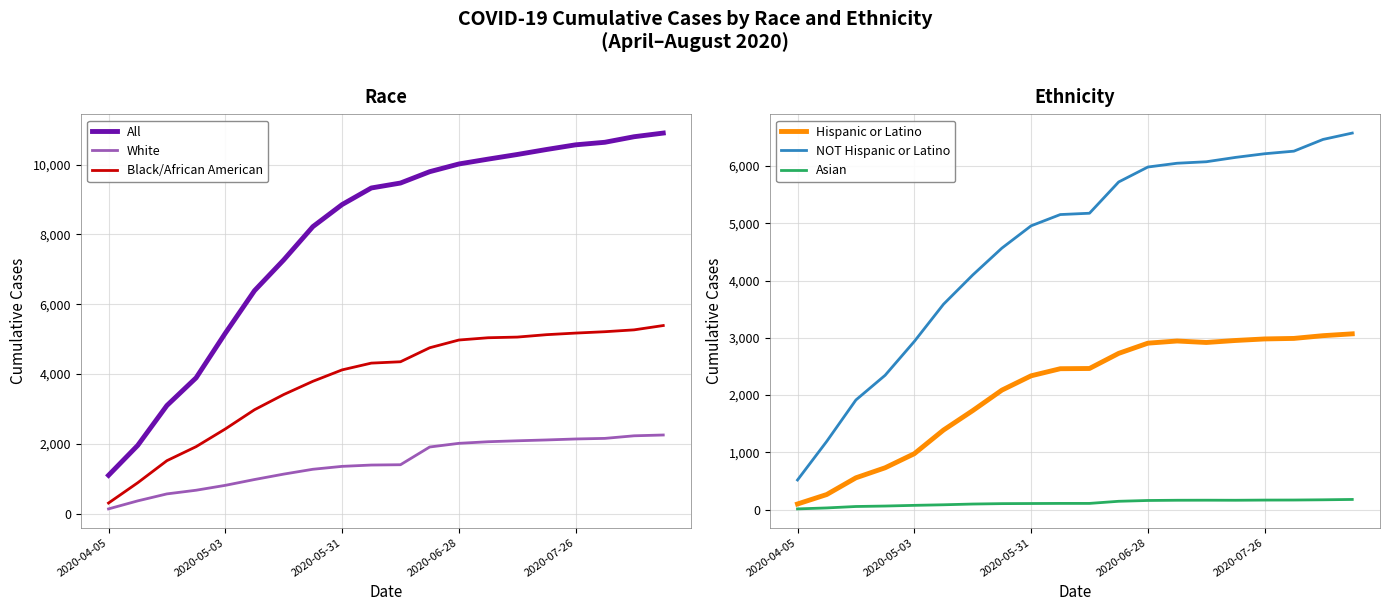

What is the greatest value displayed?

10906